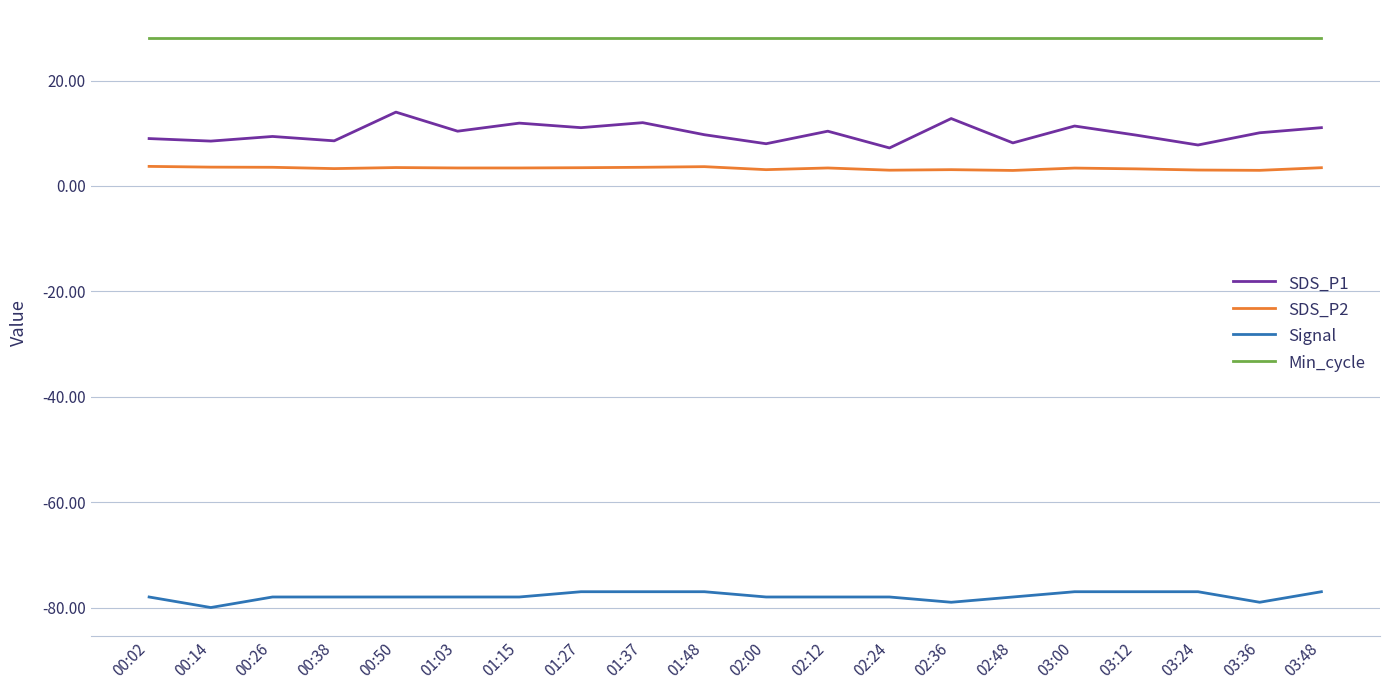

Does the chart have visible grid lines?

Yes